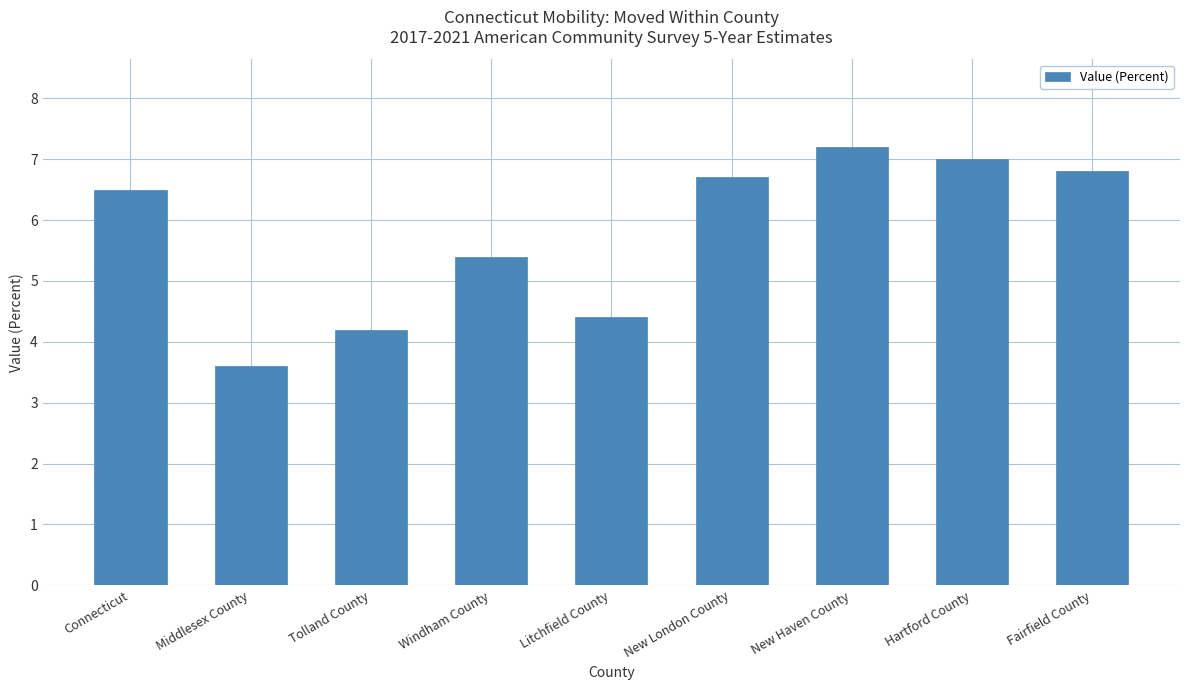

At which label is the value closest to 5?

Windham County